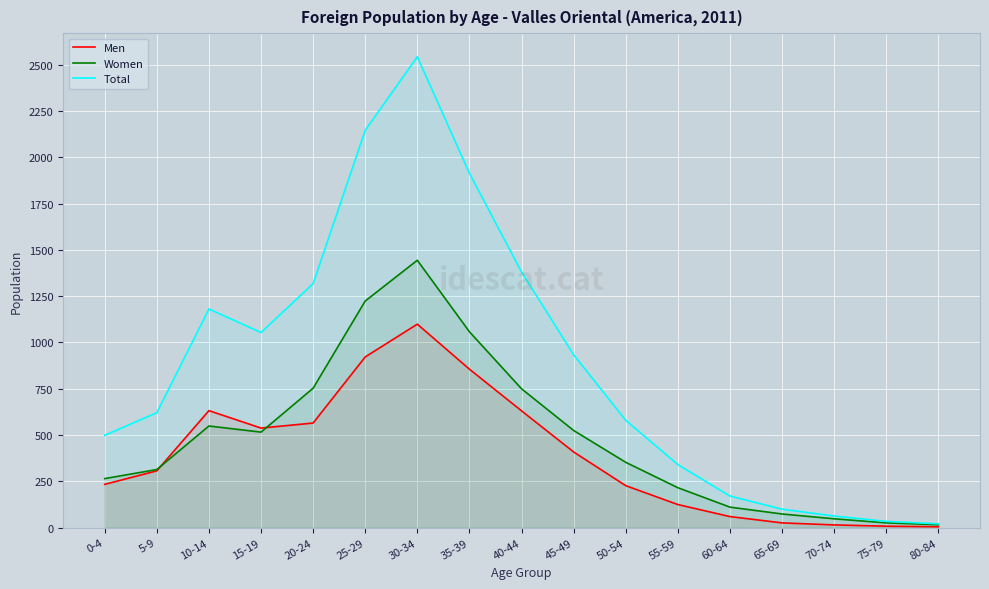

Where is Women nearest to the value 730?

40-44